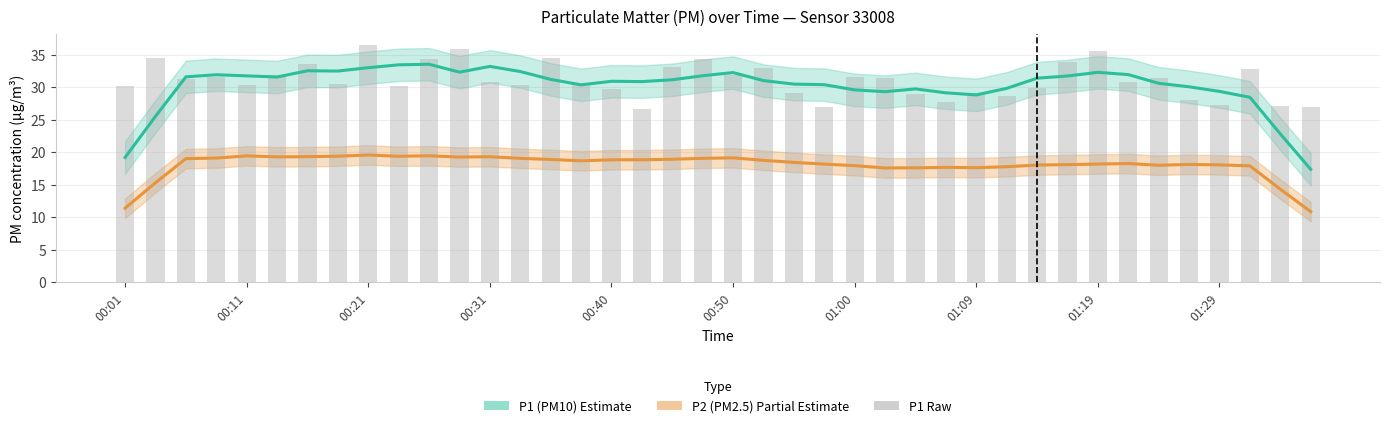

Which series has the largest total across all categories?

P1 raw